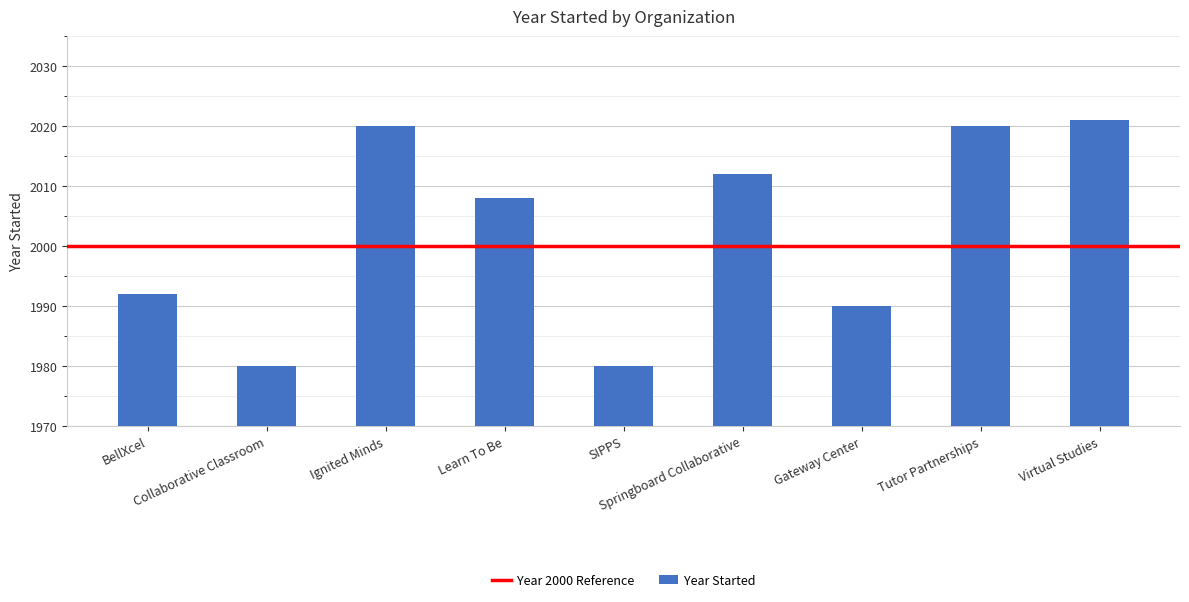

What is the maximum value shown in the chart?

2021